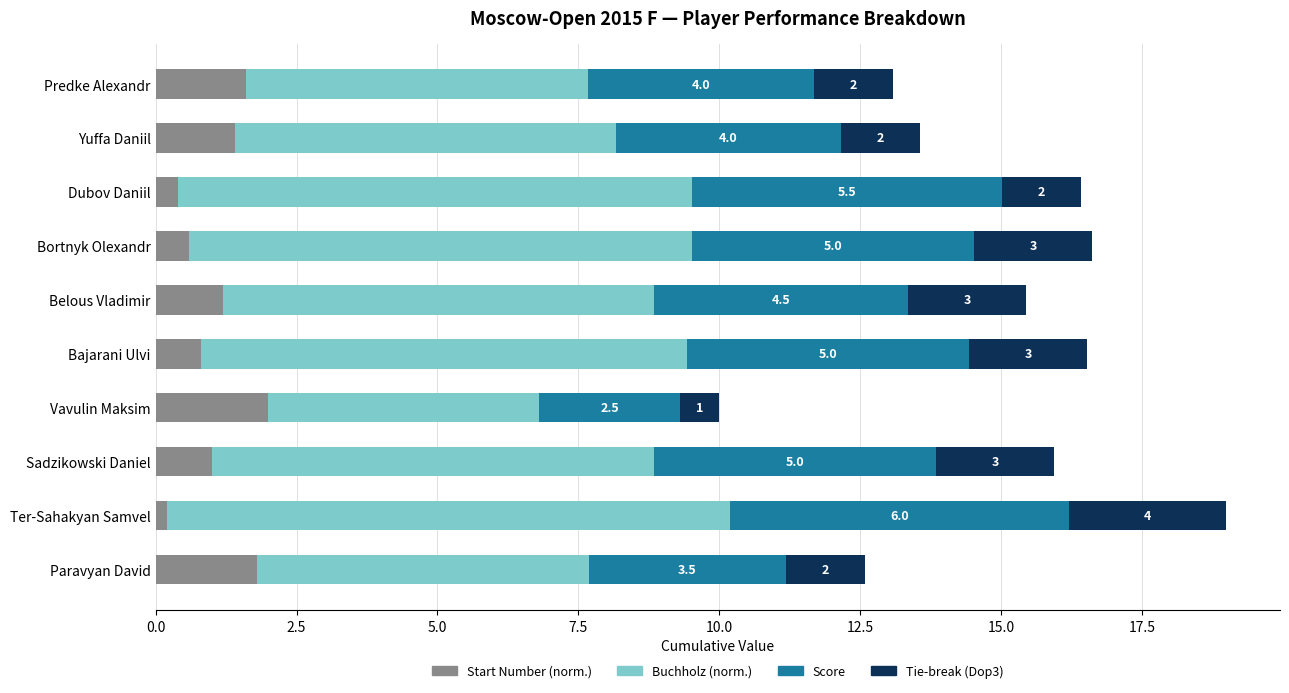

Is it true that Start Number (norm.) equals 0.4 at Dubov Daniil?

True